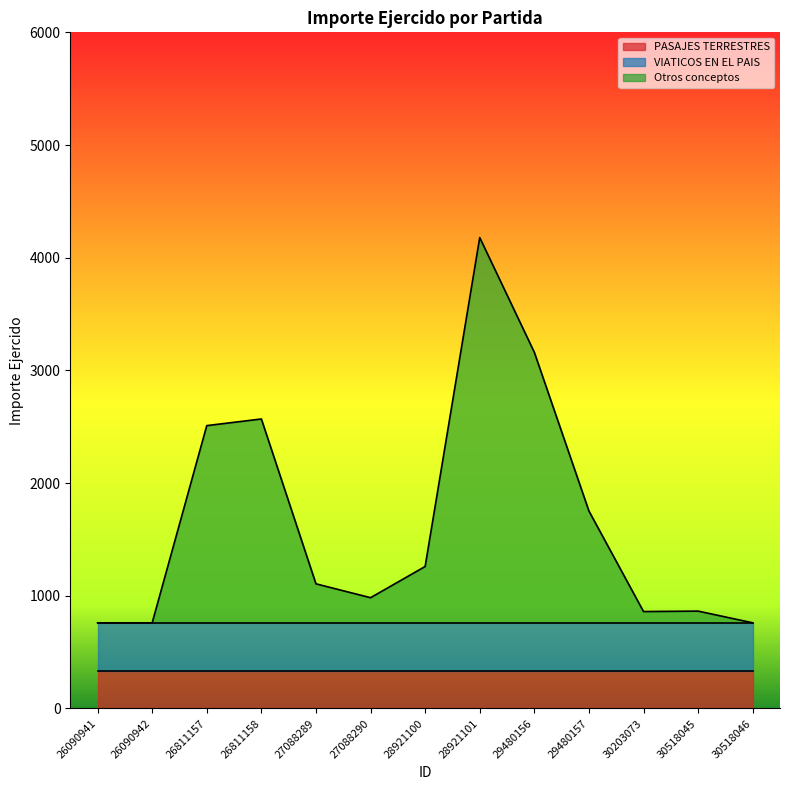

How many interior local peaks does the Otros conceptos series have?

3